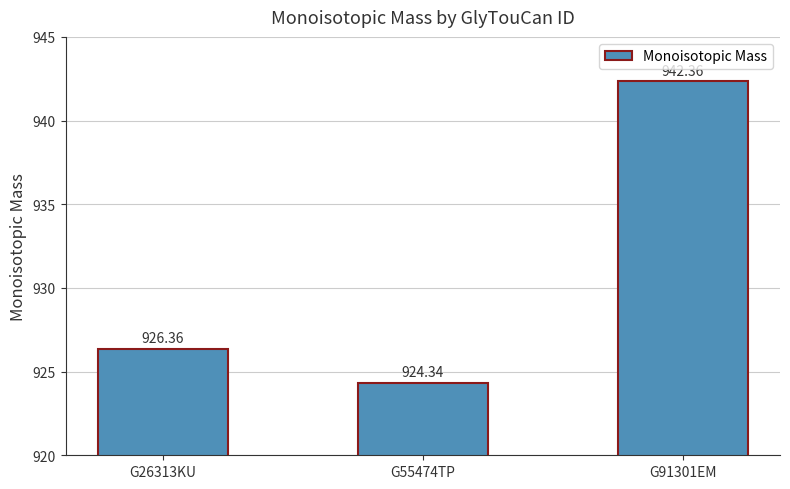

Which has a higher value, G26313KU or G91301EM?

G91301EM